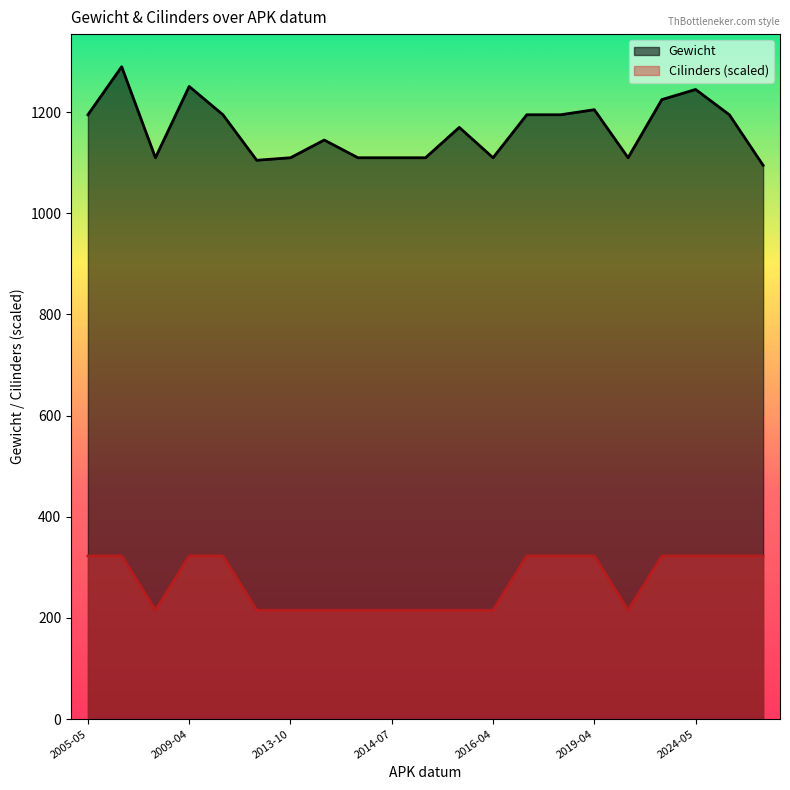

What is the difference between the second highest and second lowest values in the Gewicht series?

146.0